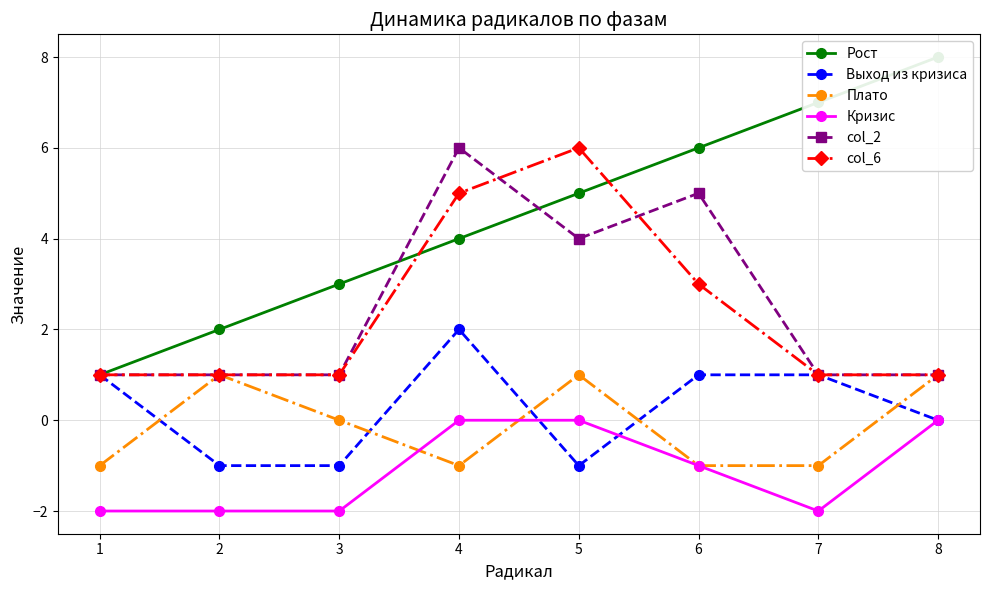

Is it true that Выход из кризиса equals -1 at 3?

True